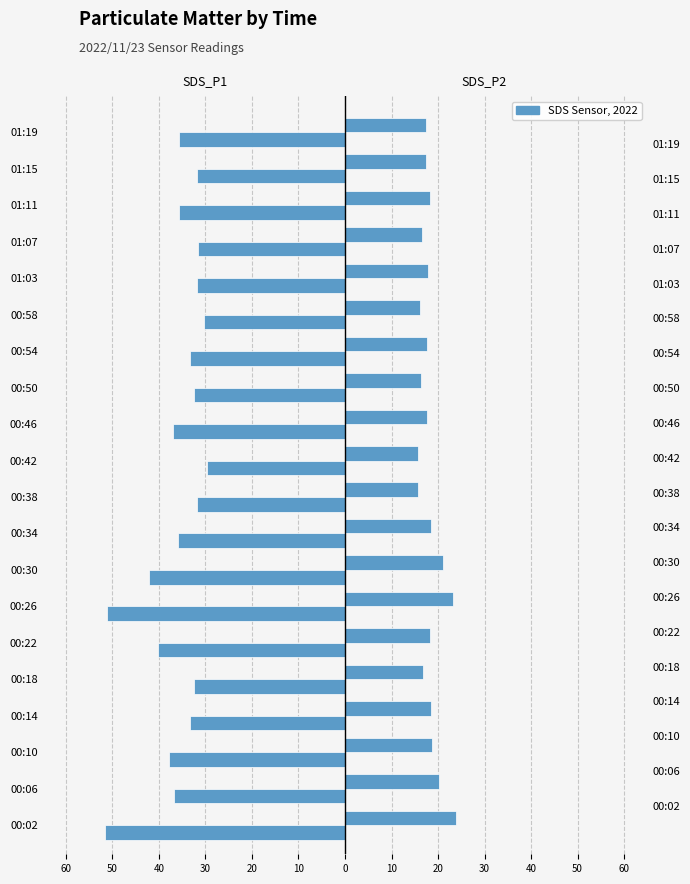

Which series has the widest spread of values?

SDS_P1